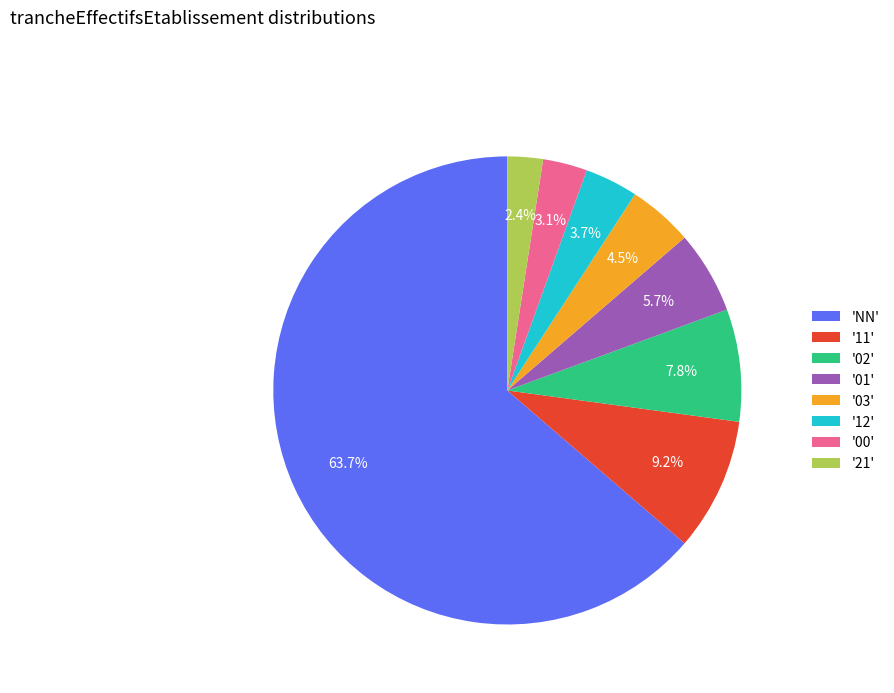

Between '01' and '21', which is larger?

'01'